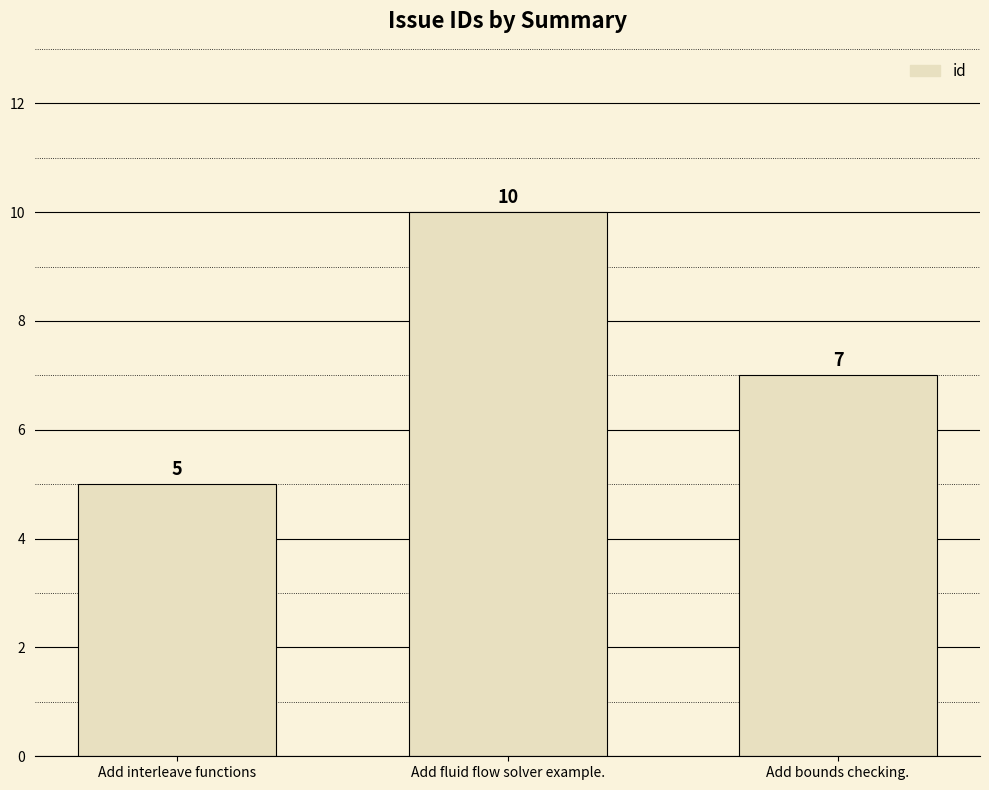

Does the chart contain stacked bars?

No